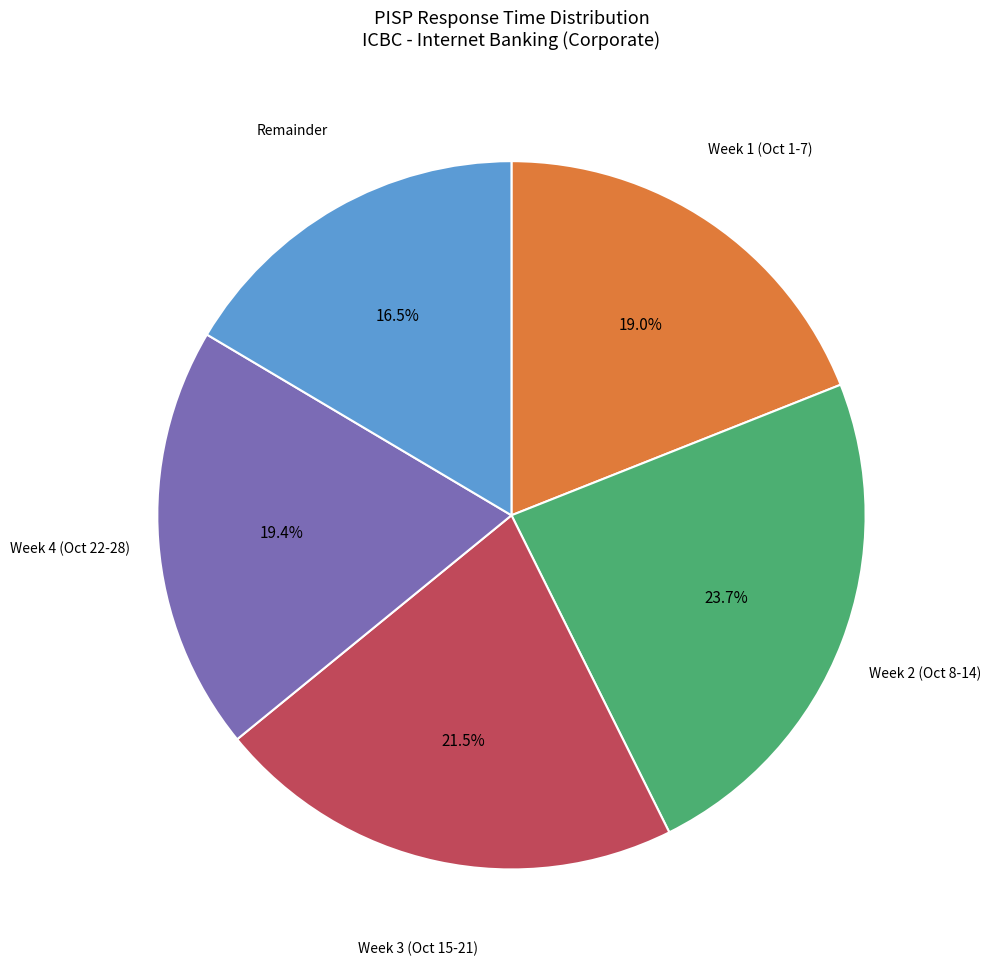

Is there any slice that represents more than half of the pie?

No